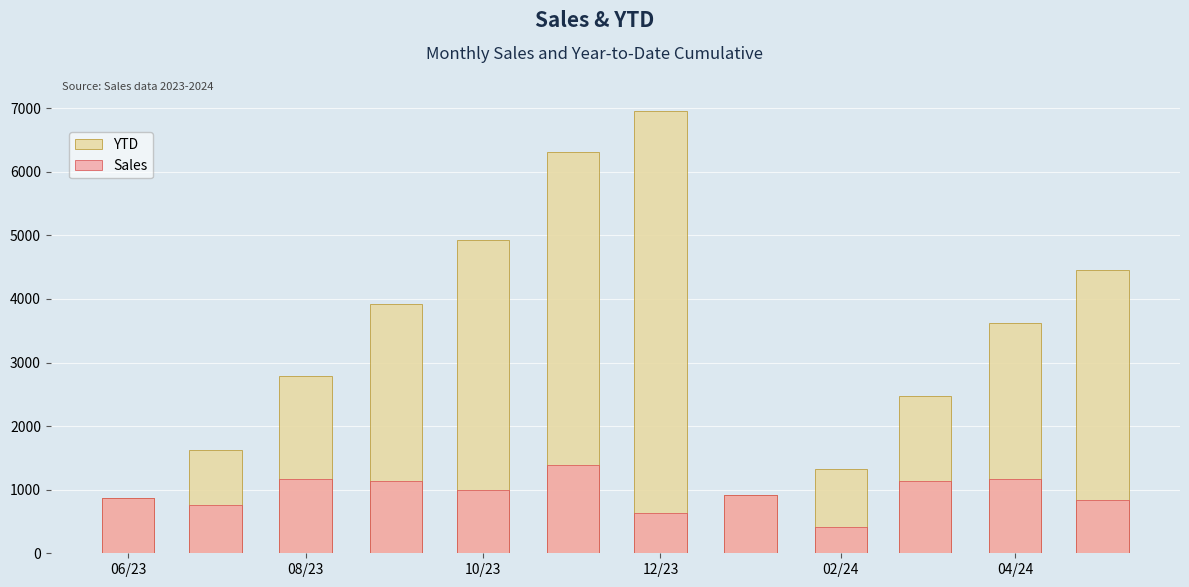

Rank the series at 10/23 from highest to lowest value.

YTD, Sales